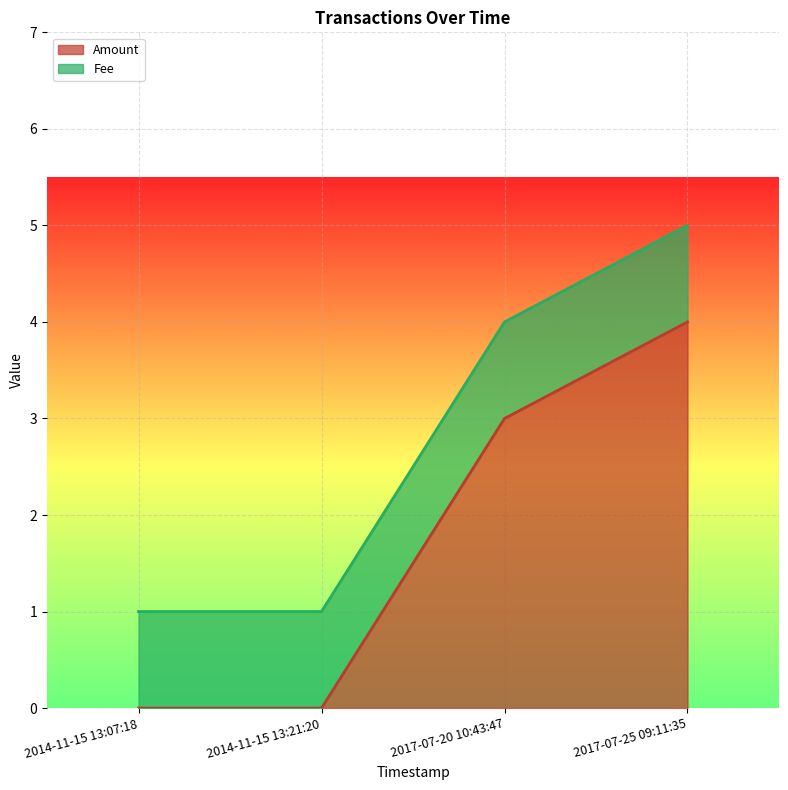

Rank the categories by value from lowest to highest.

2014-11-15 13:07:18, 2014-11-15 13:21:20, 2017-07-20 10:43:47, 2017-07-25 09:11:35